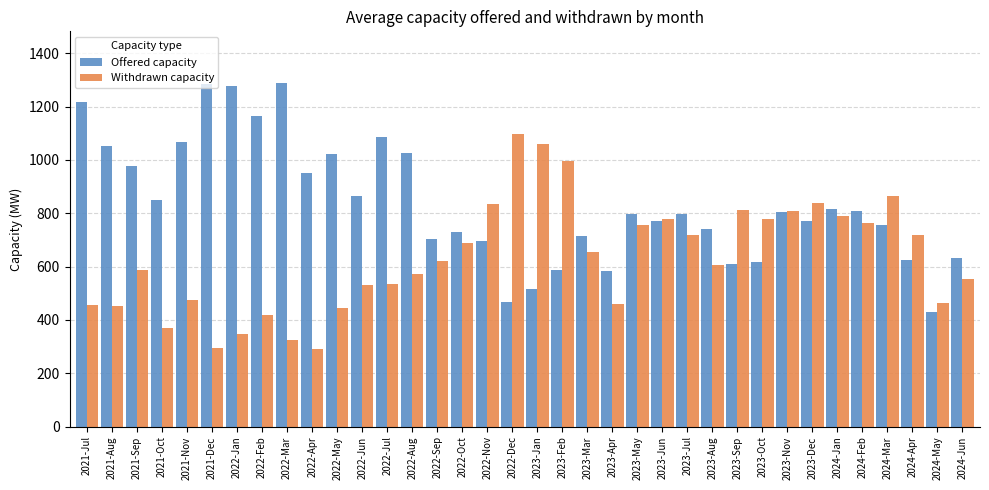

How many distinct data groups are displayed?

2